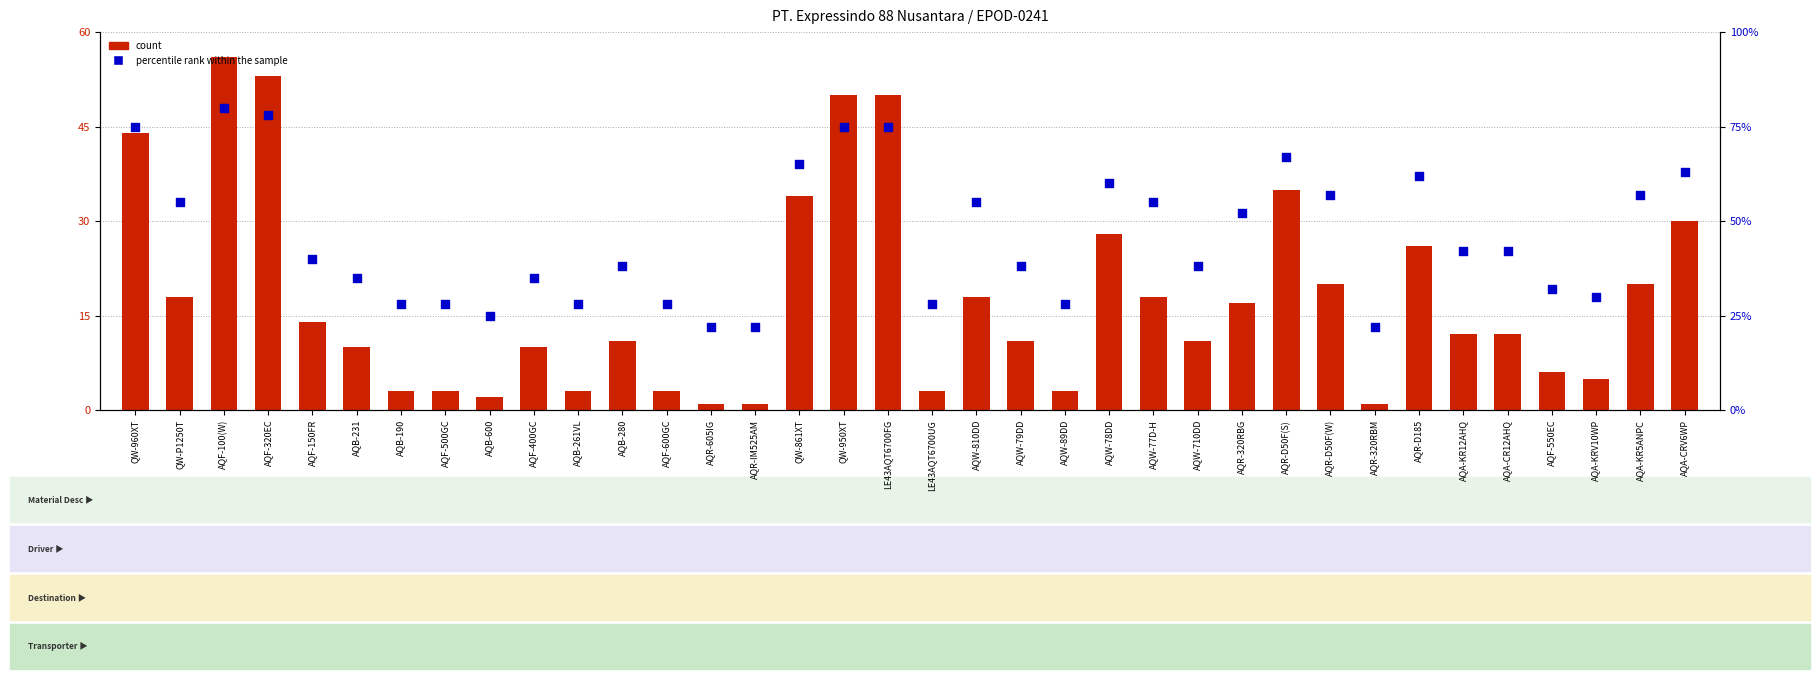

Which series contains the highest Y value?

percentile rank within the sample